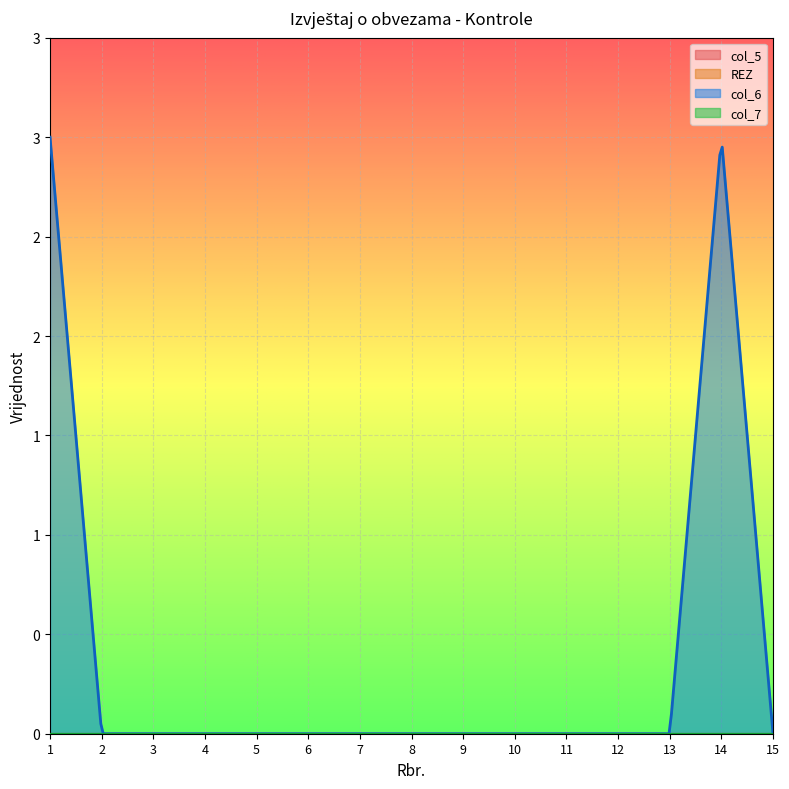

List the labels in order of col_7 value, largest first.

1, 2, 3, 4, 5, 6, 7, 8, 9, 10, 11, 12, 13, 14, 15